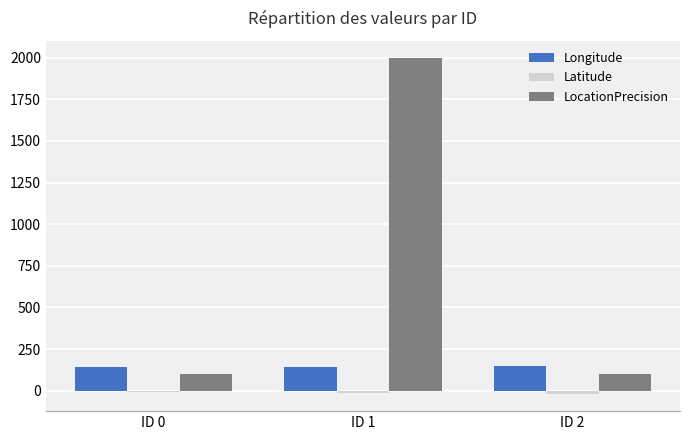

What is the greatest value displayed?

2000.0